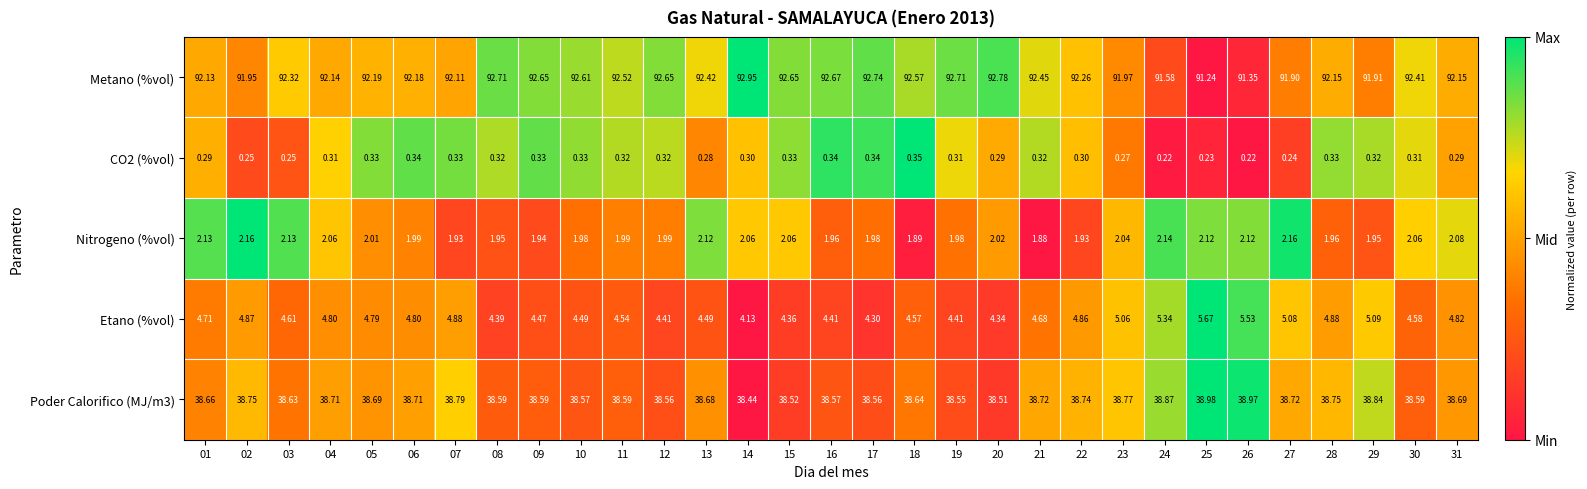

What is the spread (max minus min) of values at 05?

91.9